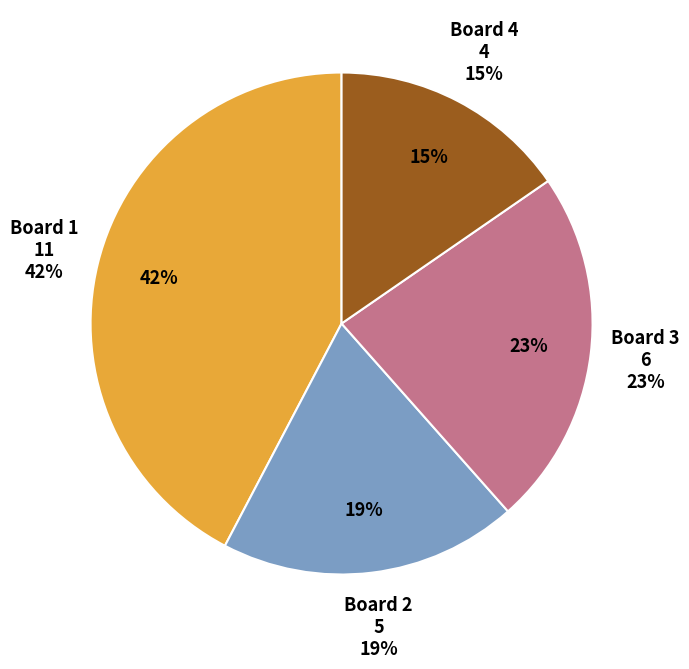

Is it true that Board 4 is 21% of the pie?

False